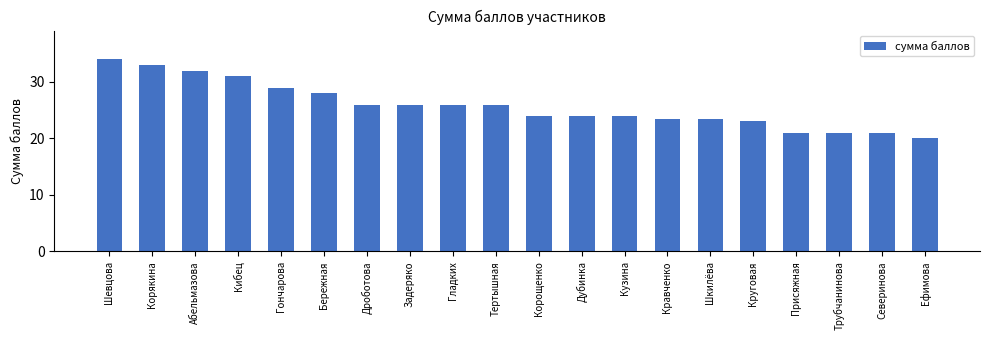

What is the minimum value shown in the chart?

20.0